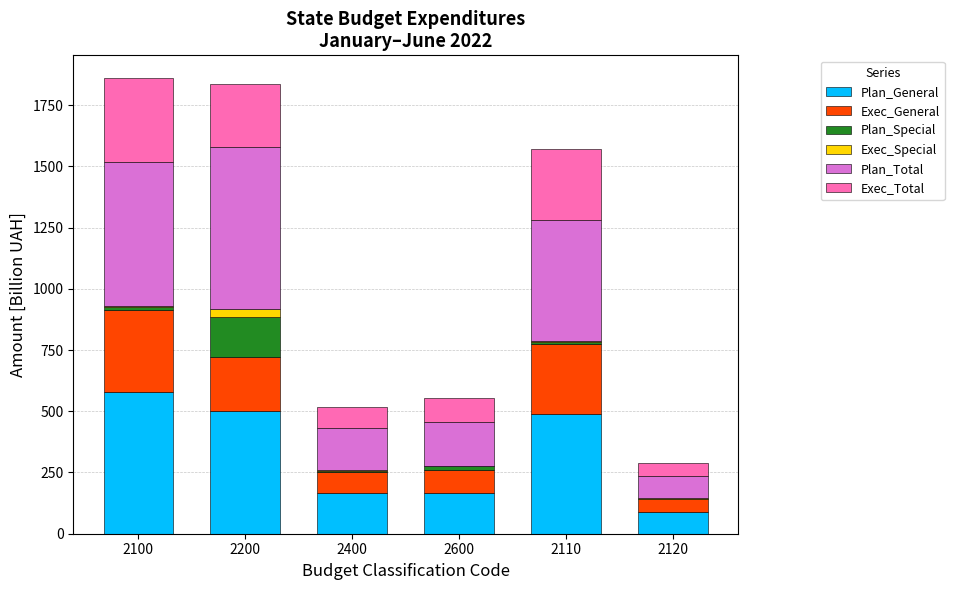

Is it true that Plan_General equals 578.7 at 2100?

True